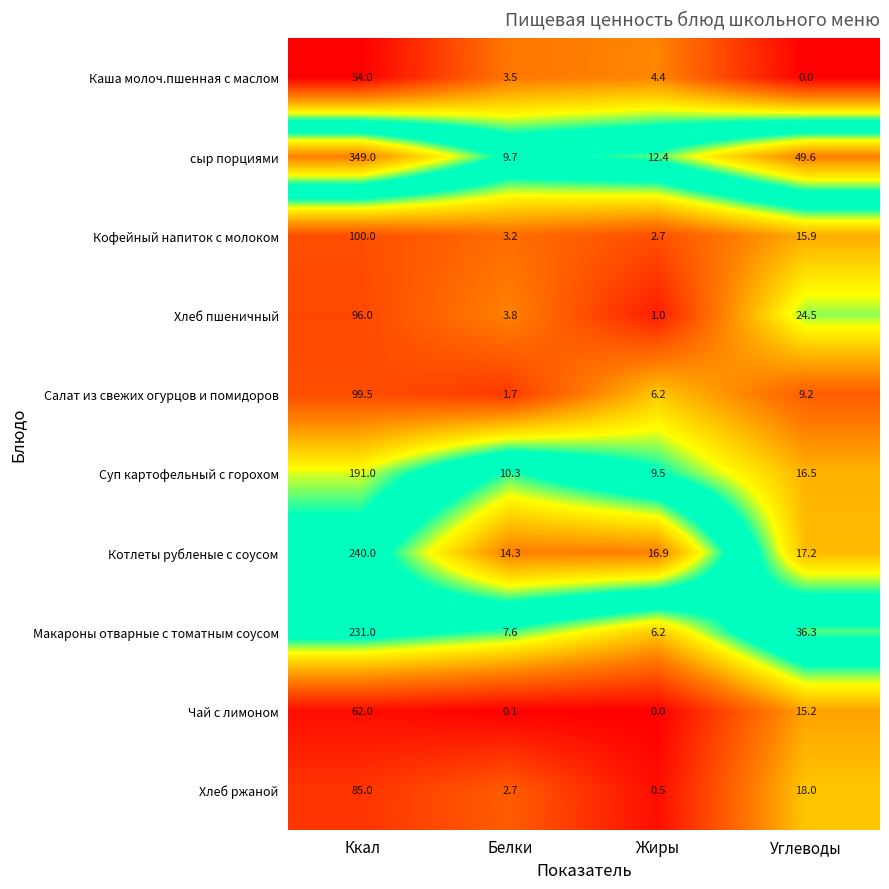

Where does the Салат из свежих огурцов и помидоров series first go above 9?

Ккал